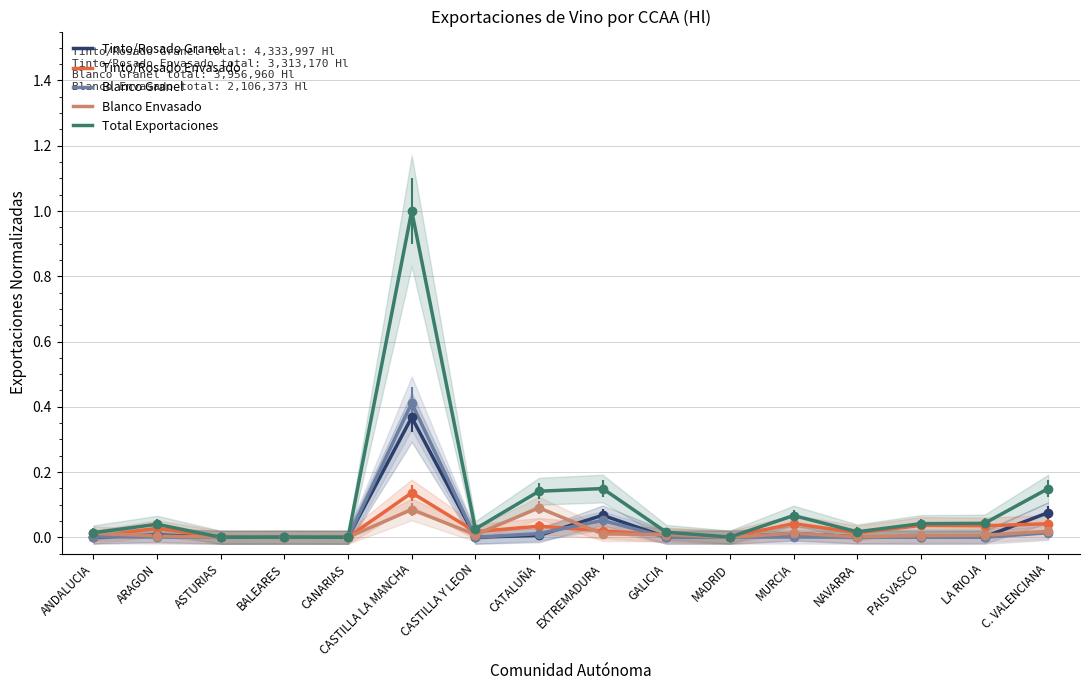

True or false: Total Exportaciones and Tinto/Rosado Granel intersect in this chart.

False